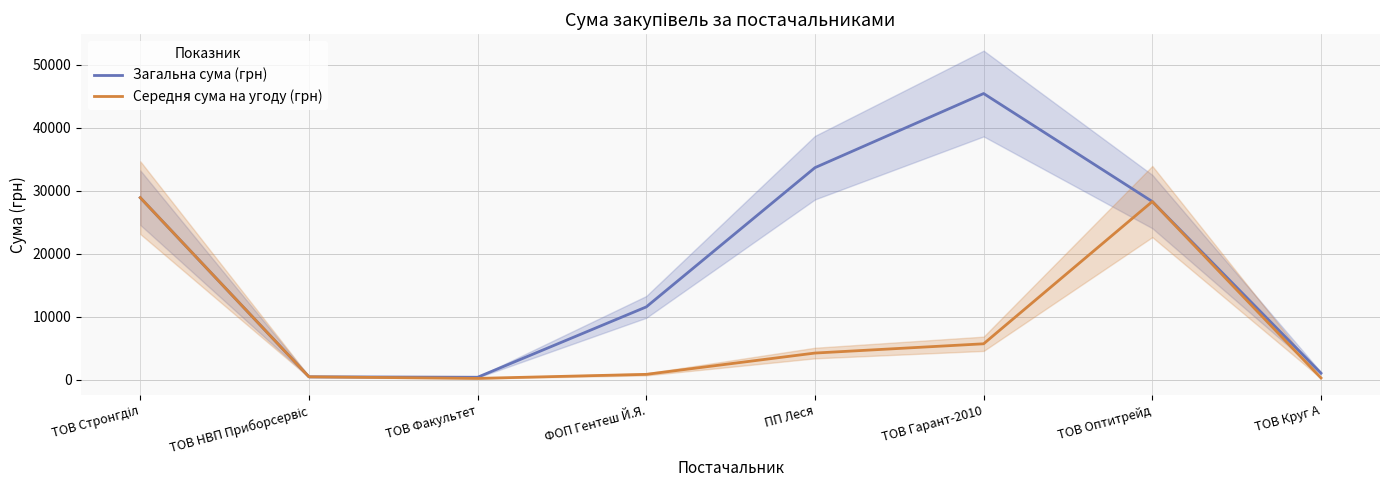

What is the maximum value shown in the chart?

45440.7